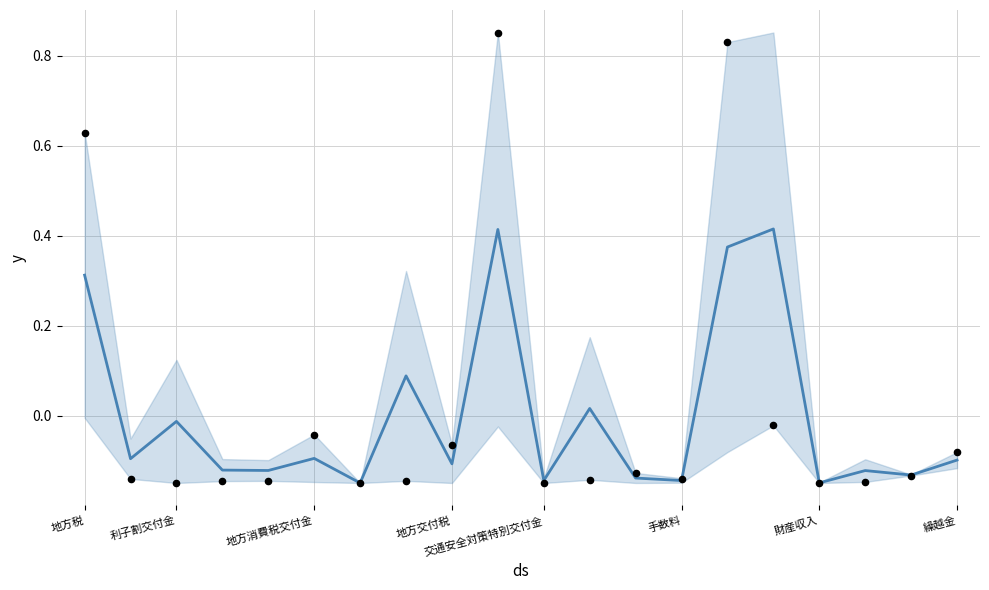

At how many categories does at least one series exceed 0?

6